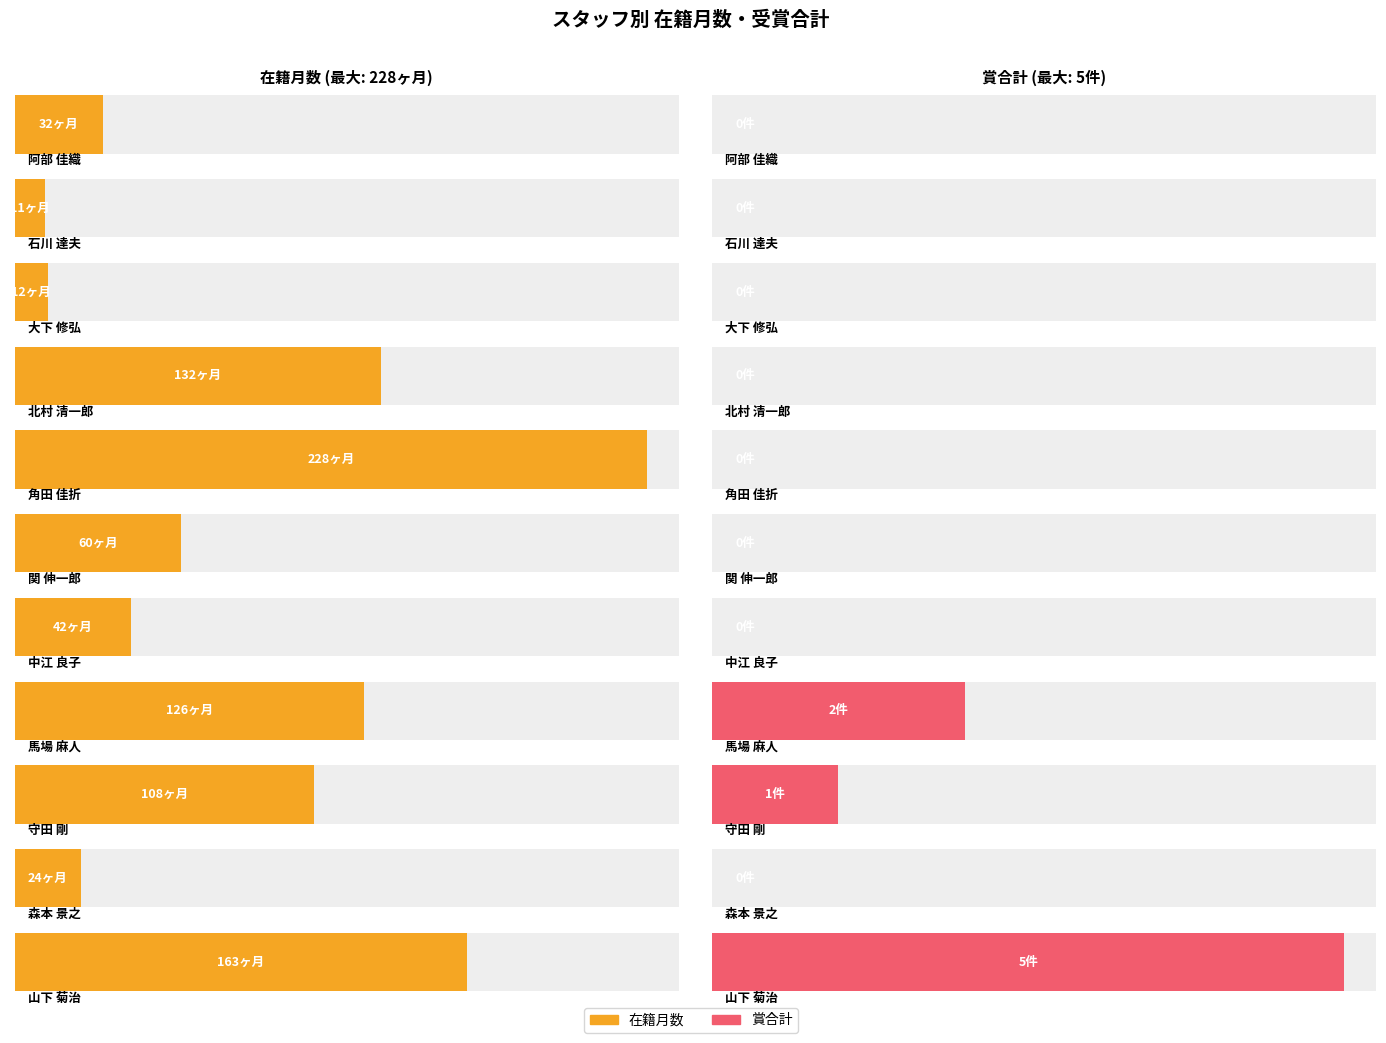

Which series has the widest spread of values?

在籍月数